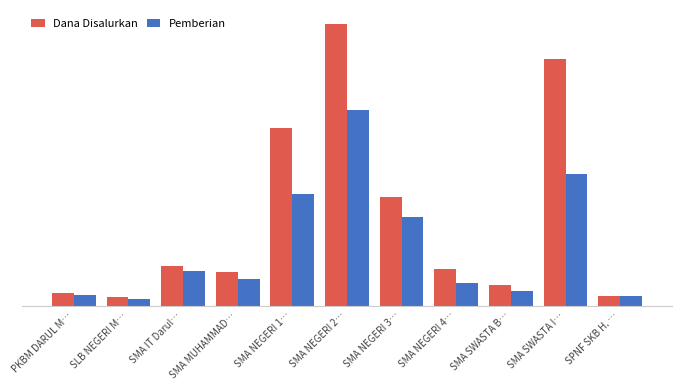

Which label corresponds to the smallest value in the chart?

SLB NEGERI M…